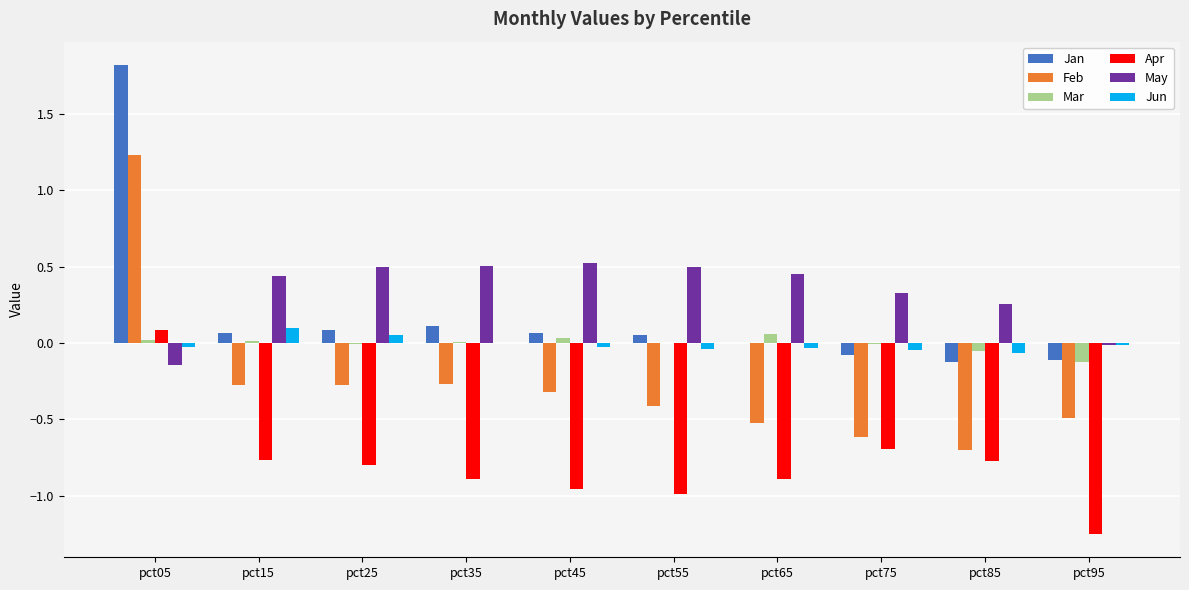

Which category has the highest value across all series?

pct05